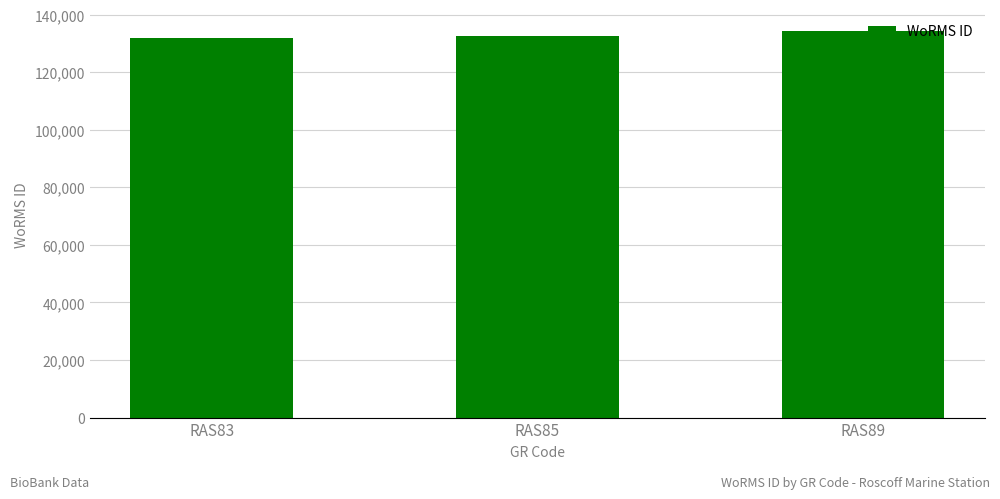

What is the average value?

132918